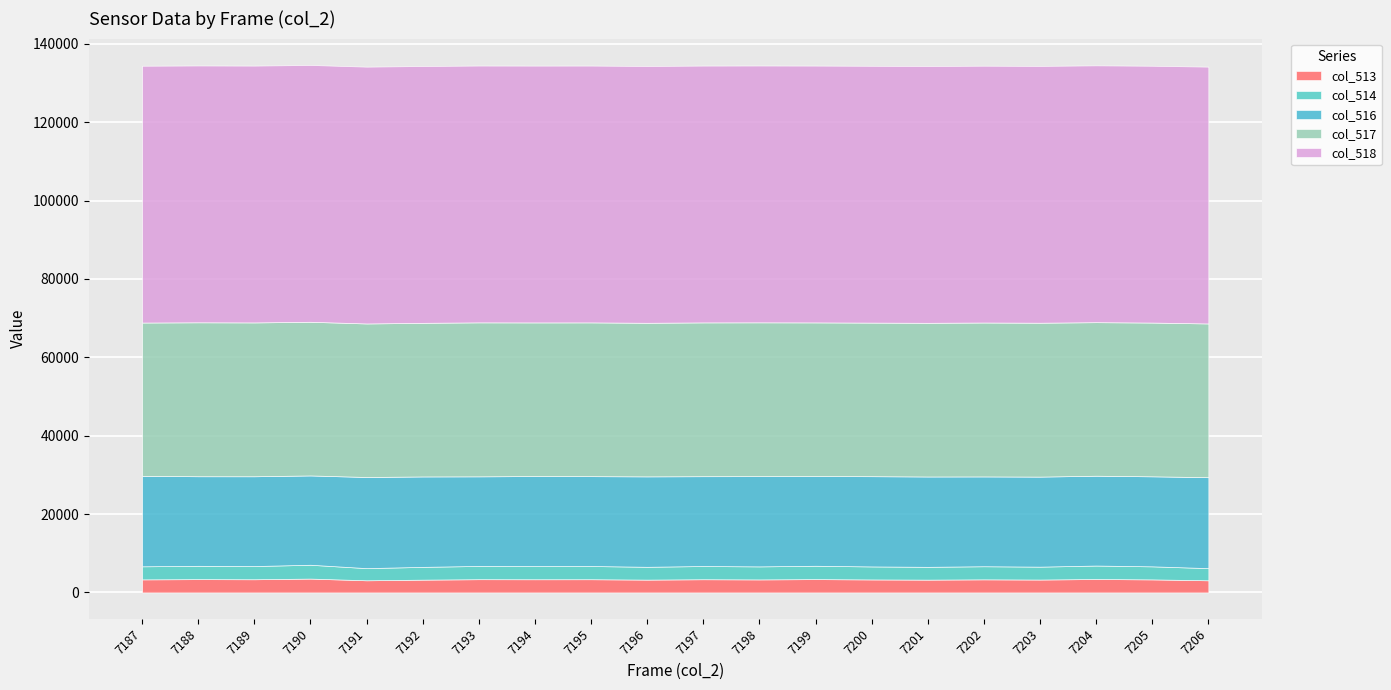

Which series has the widest spread of values?

col_516